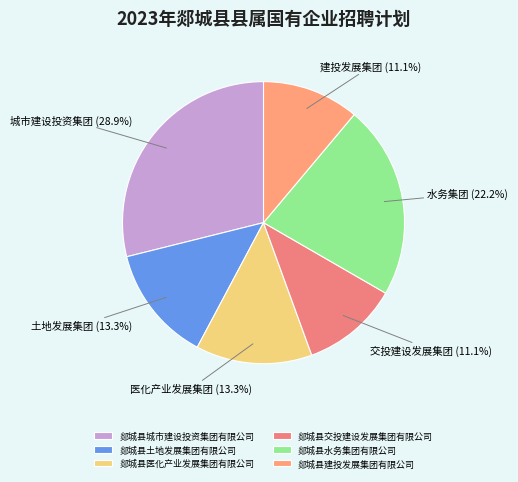

What percentage is the 郯城县土地发展集团有限公司 slice, to the nearest percent?

13%